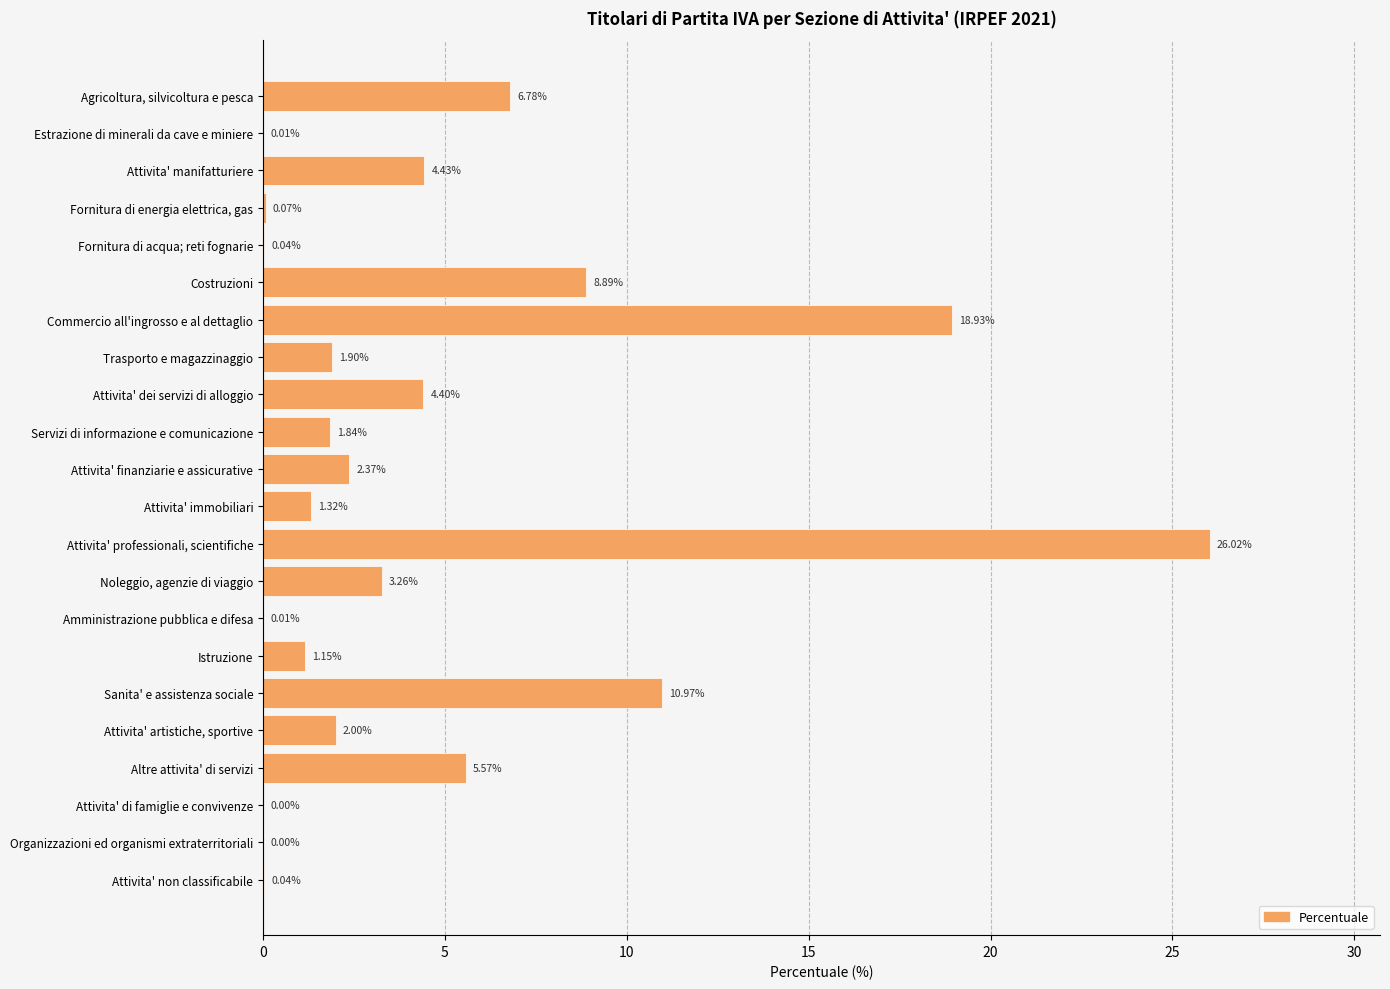

At which category does the chart reach its peak across all series?

Attivita' professionali, scientifiche